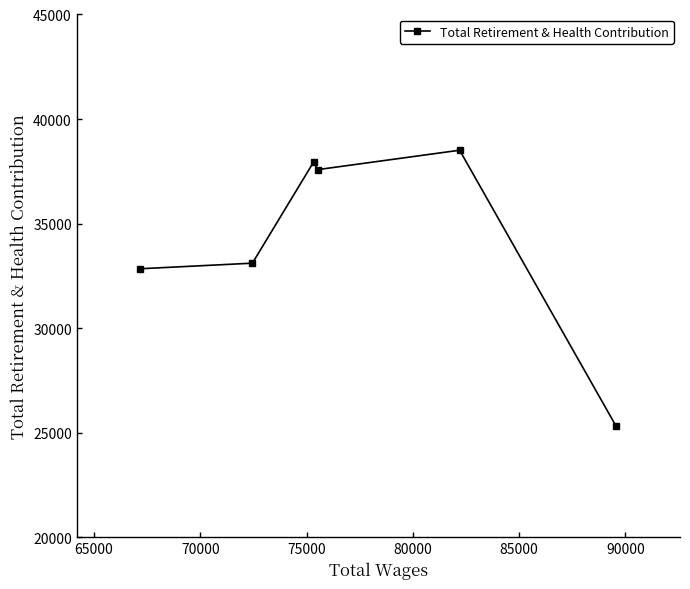

What is the difference between the maximum and minimum values?

13211